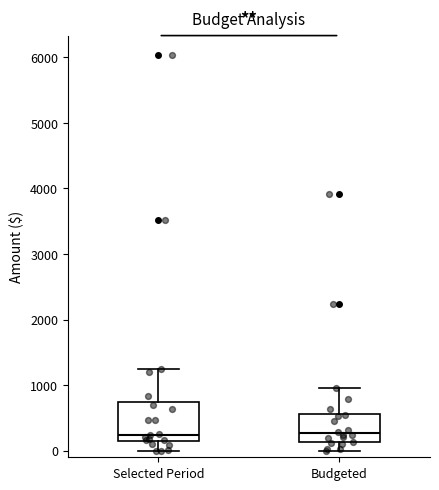

Which box is the tallest, from its lower edge to its upper edge?

Selected Period